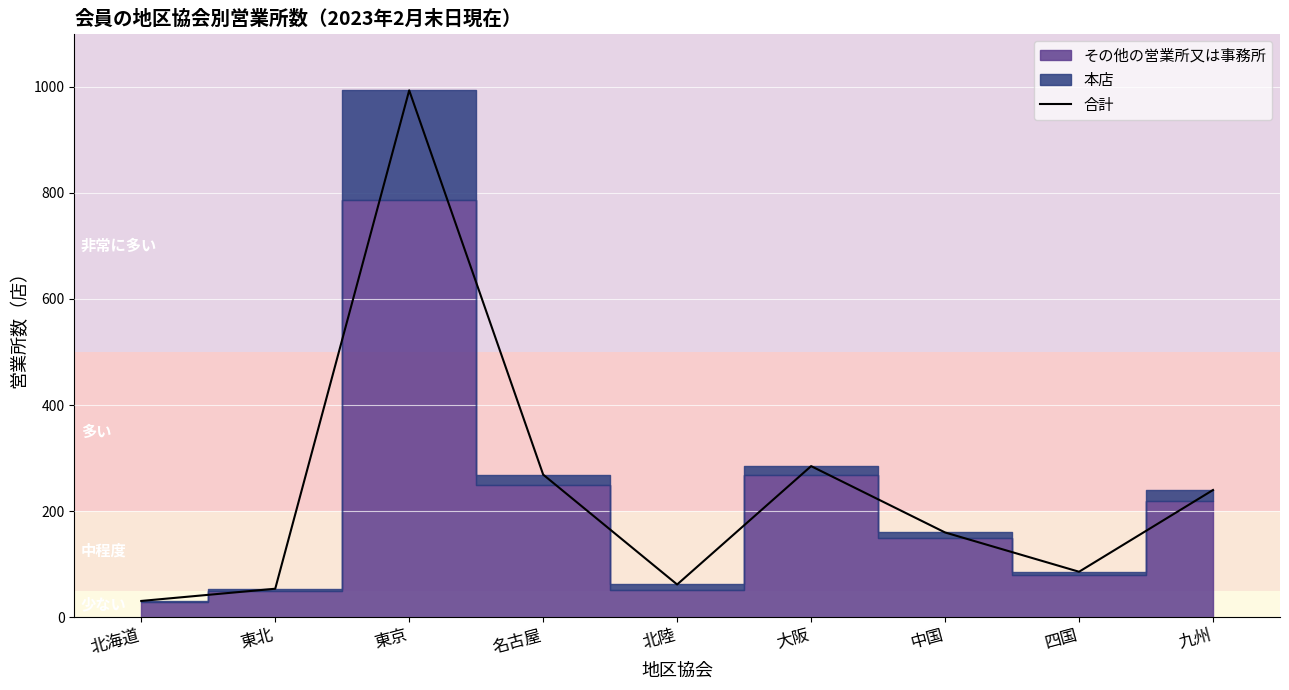

The value at 名古屋 is 269. True or false?

True